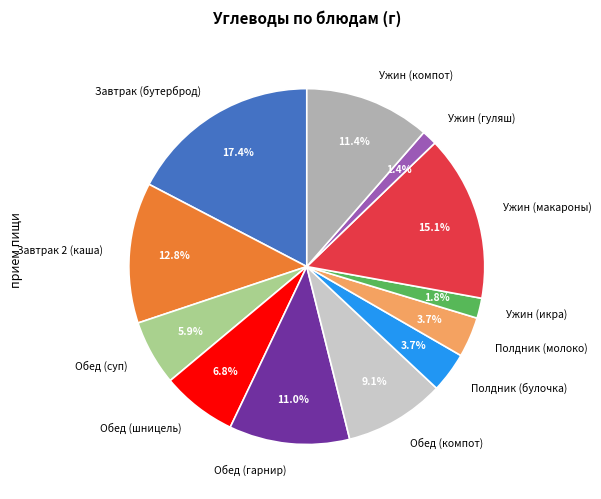

To the nearest percent, what percentage of the pie is Обед (шницель)?

7%